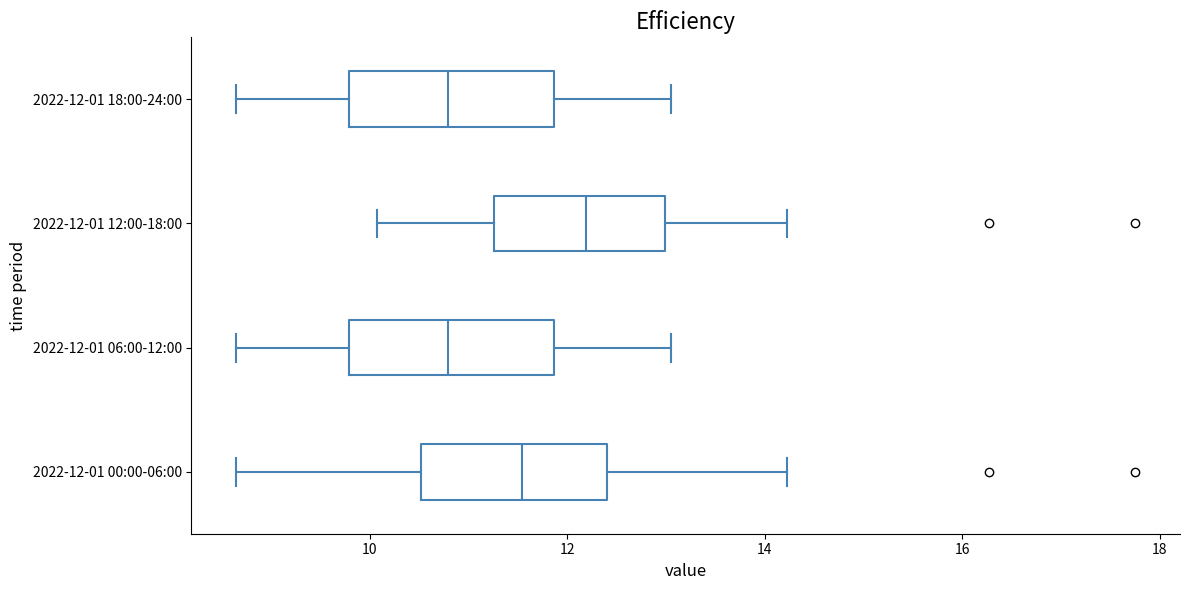

Where is the right edge of the box for 2022-12-01 00:00-06:00 on the x-axis? The values are not printed on the chart, so give them approximately, as read against the axis.

12.4